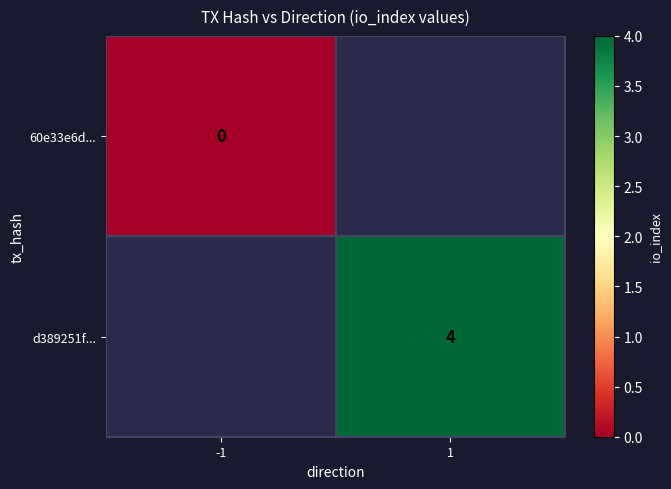

Is the value of d389251f... at 1 greater than the value of 60e33e6d... at -1?

Yes